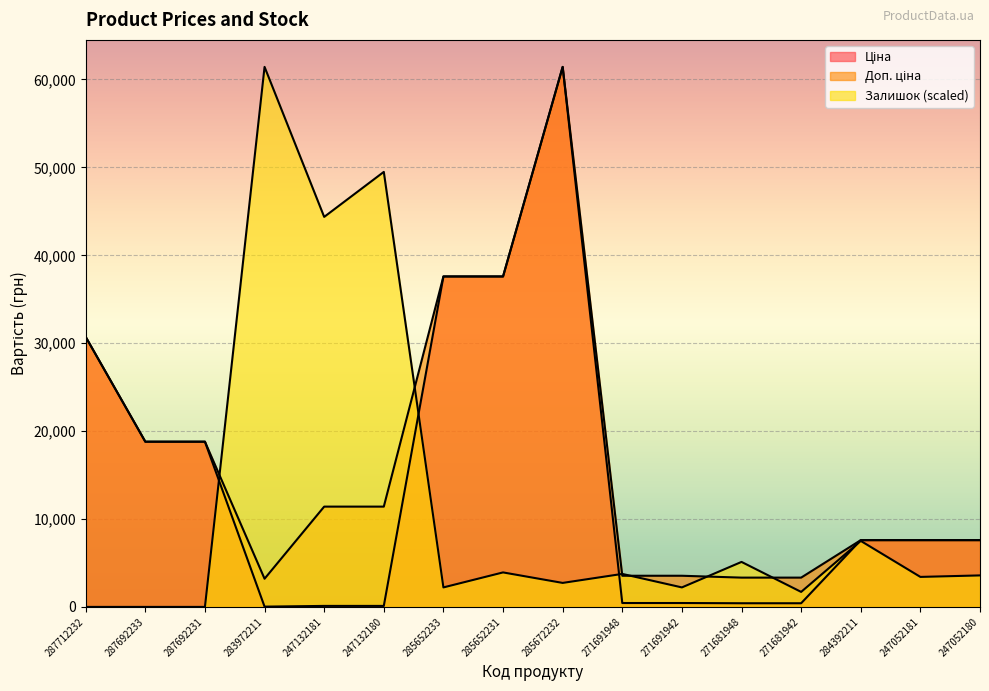

How many values in the Залишок series exceed 3583?

8